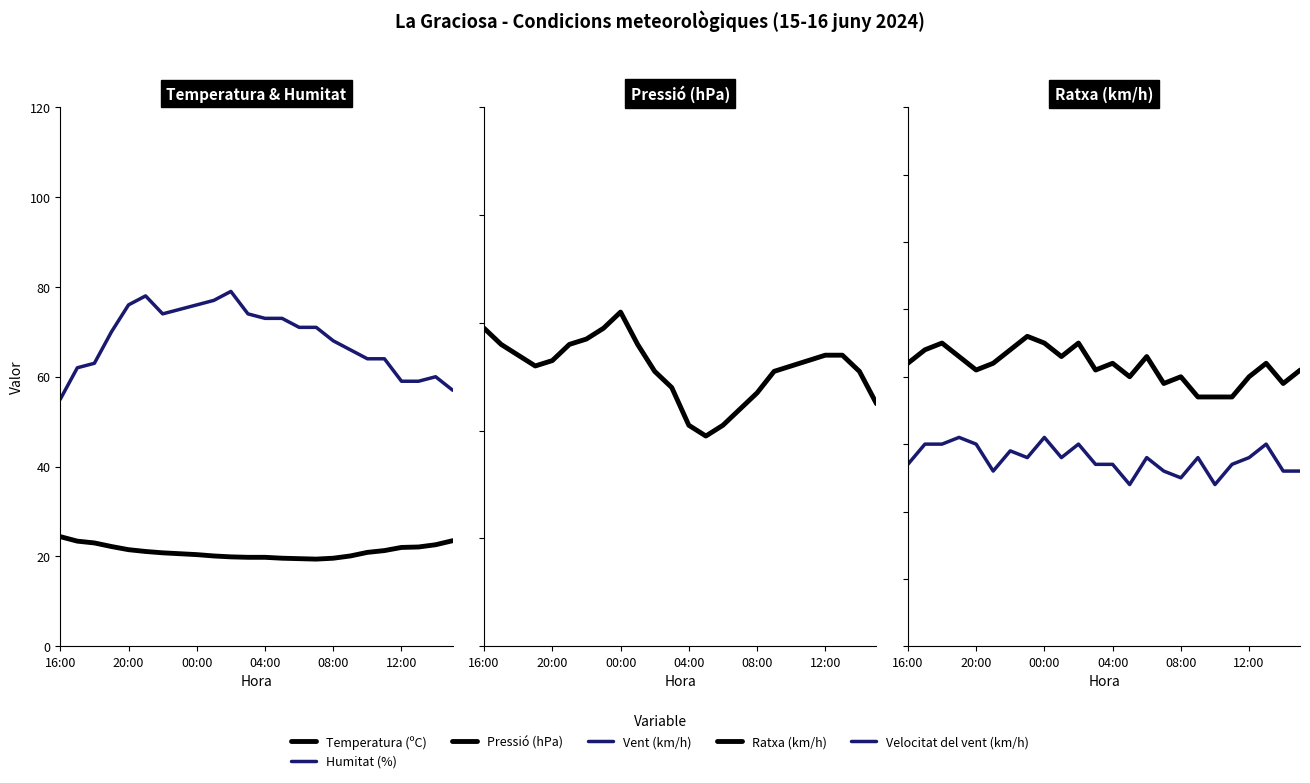

True or false: Ratxa (km/h) and Temperatura (ºC) cross at least once.

False